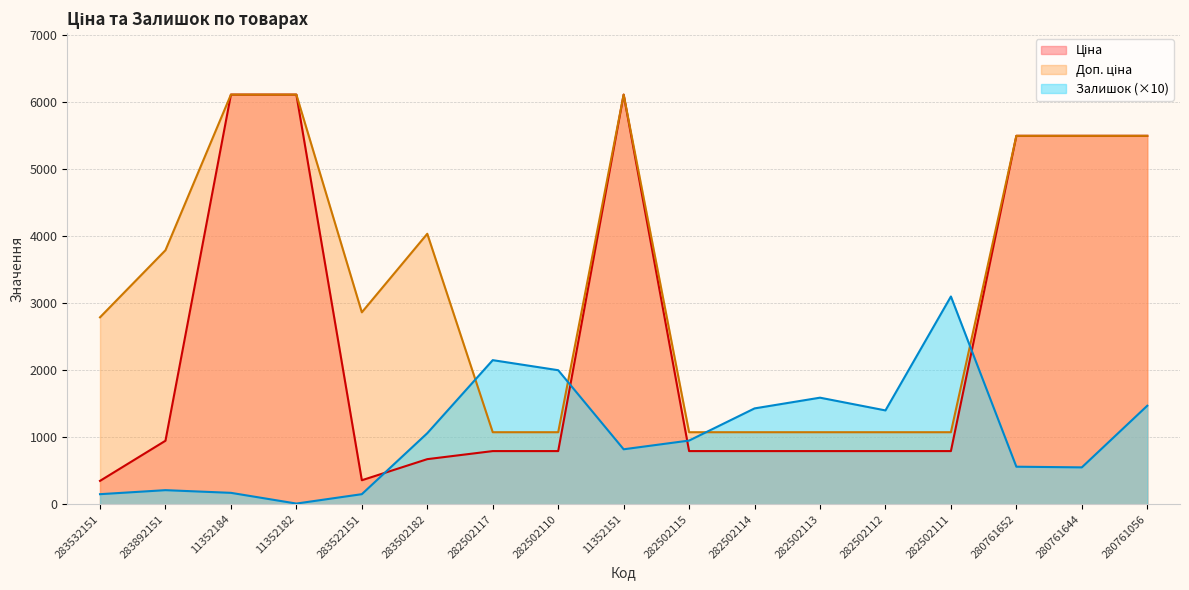

Which series has the largest range (max minus min)?

Ціна